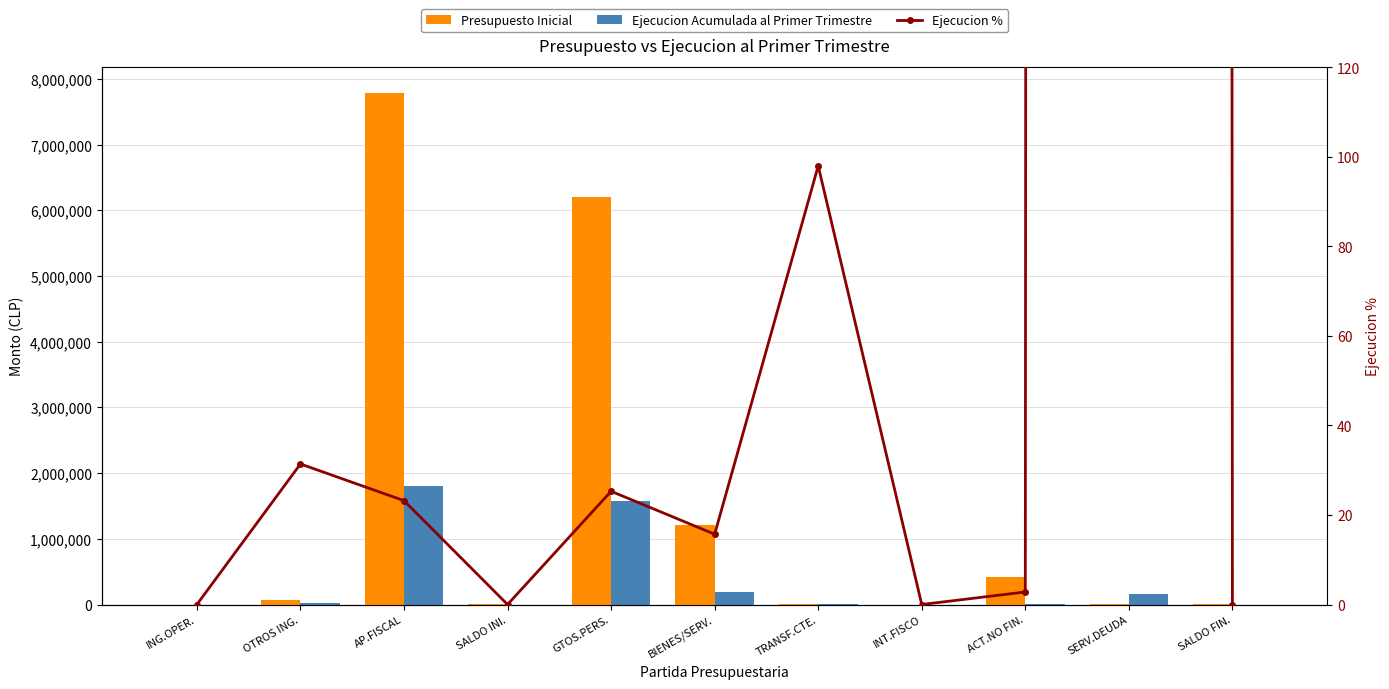

What are all the series names shown in the legend?

Presupuesto Inicial, Ejecucion Acumulada al Primer Trimestre, Ejecucion %